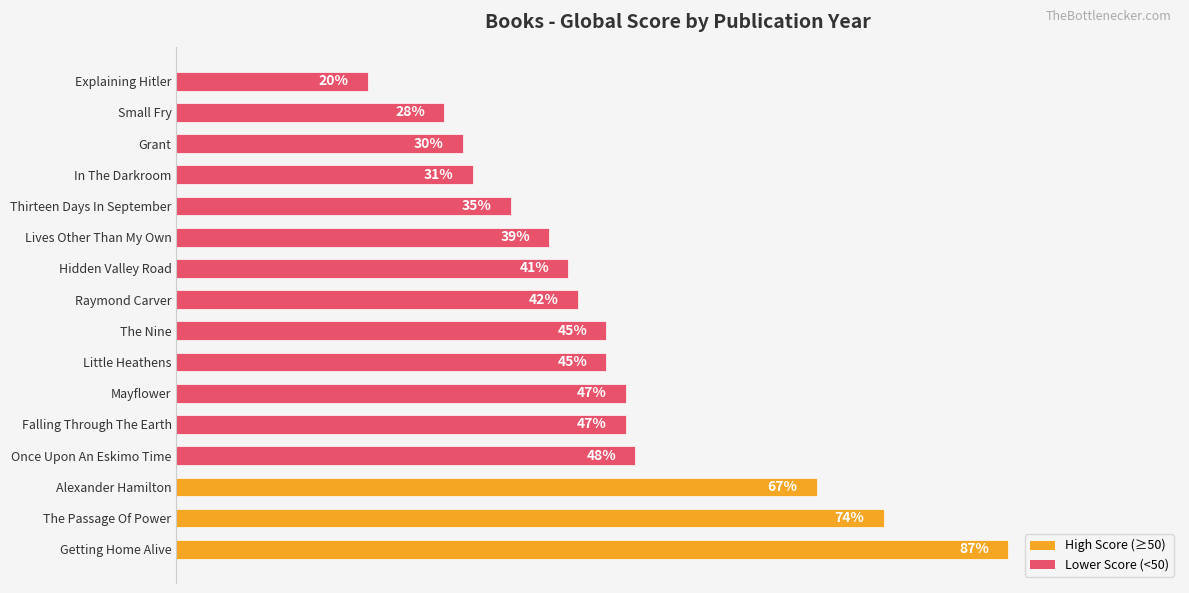

Between Hidden Valley Road and Lives Other Than My Own, which is larger?

Hidden Valley Road